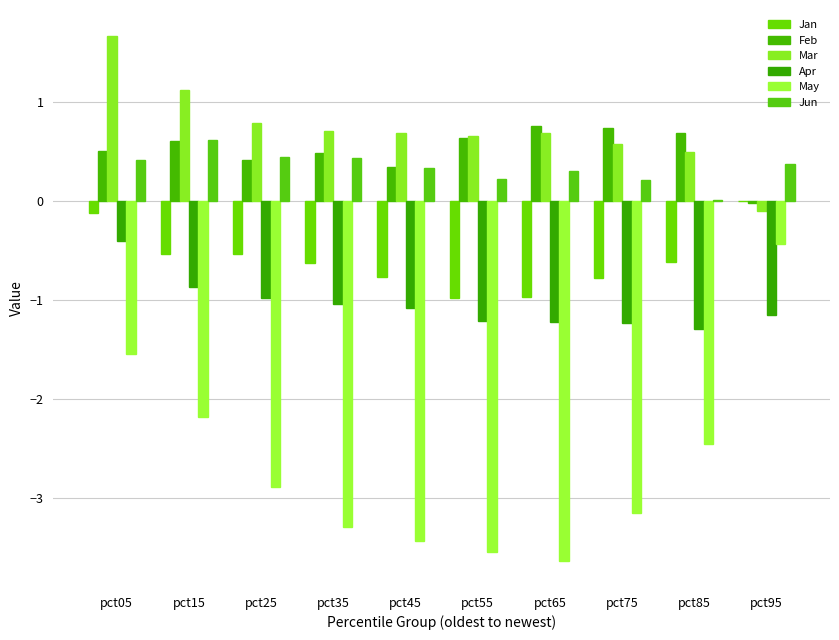

At which label does Mar reach its peak?

pct05